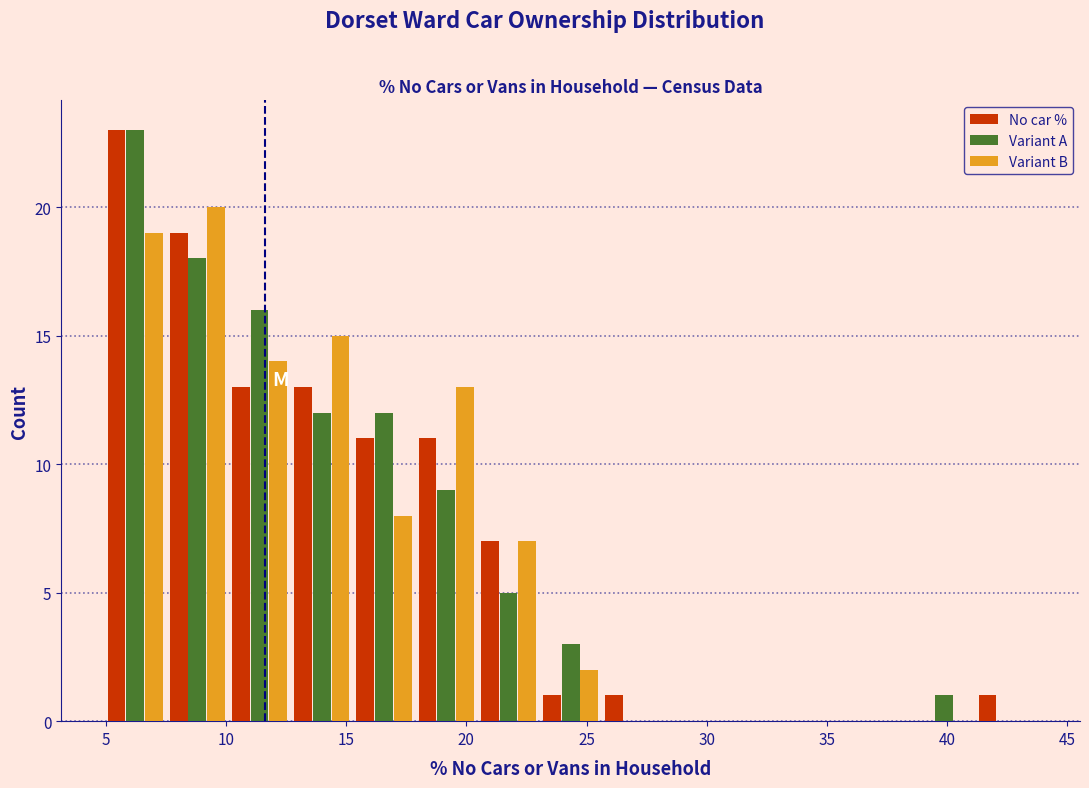

In the No car % series, which range on the x-axis has the tallest bar?

5.0 to 7.5